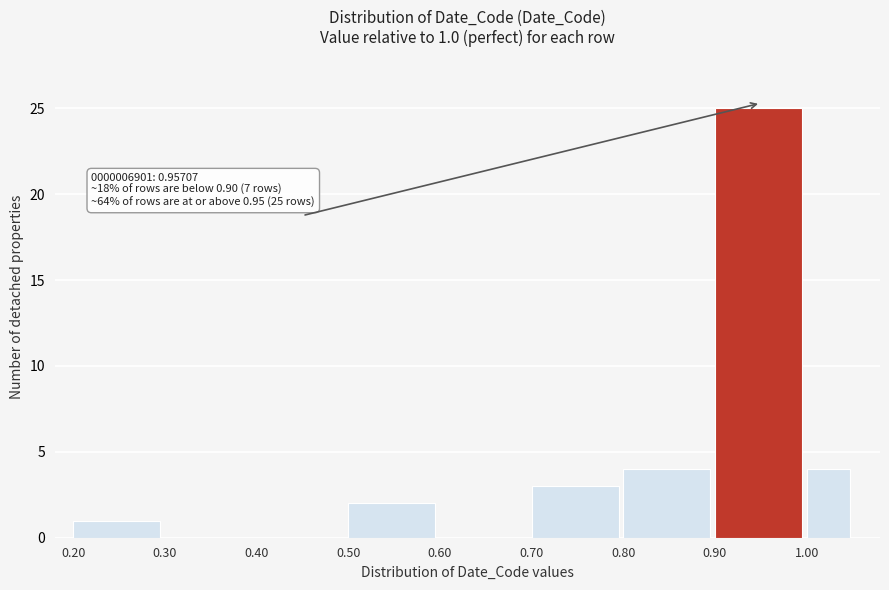

Which range on the x-axis has the tallest bar?

0.90 to 1.00